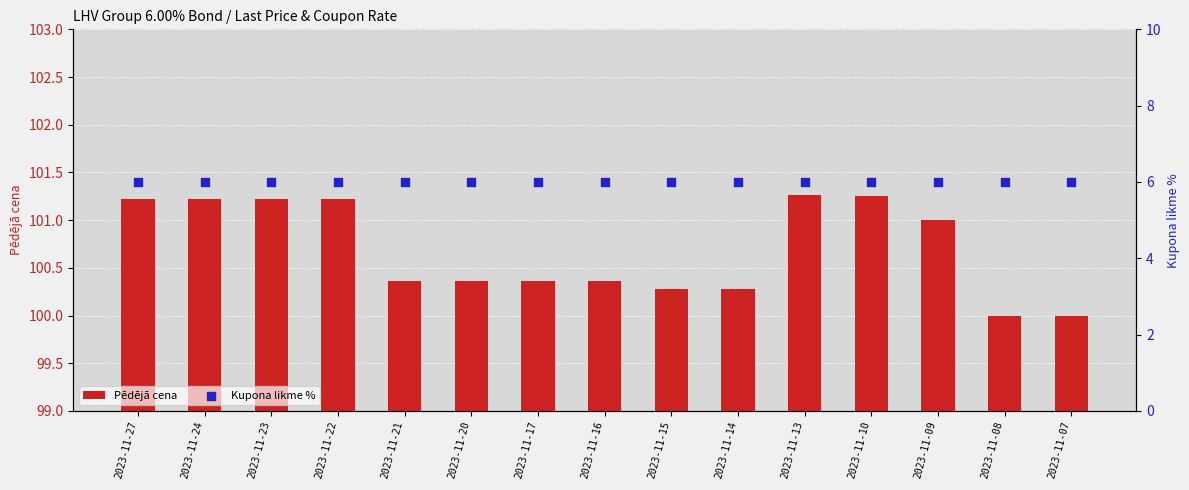

What are all the series names shown in the legend?

Pēdējā cena, Kupona likme %